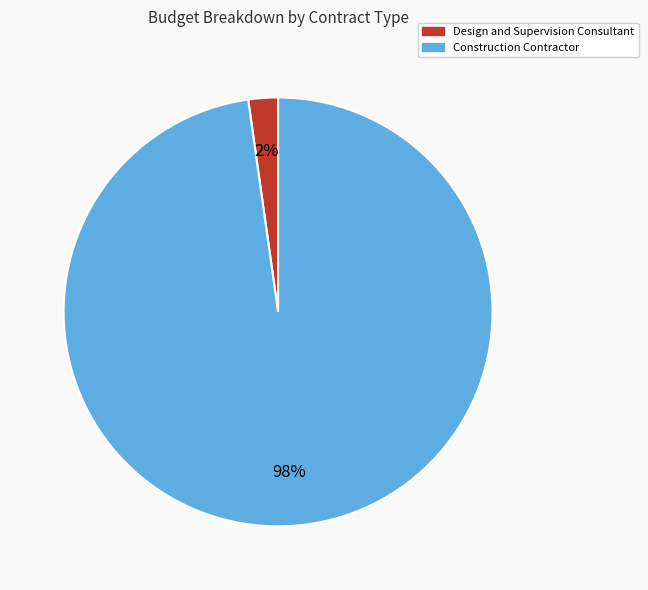

To the nearest percent, what is the difference between the largest and smallest slice percentages?

96%